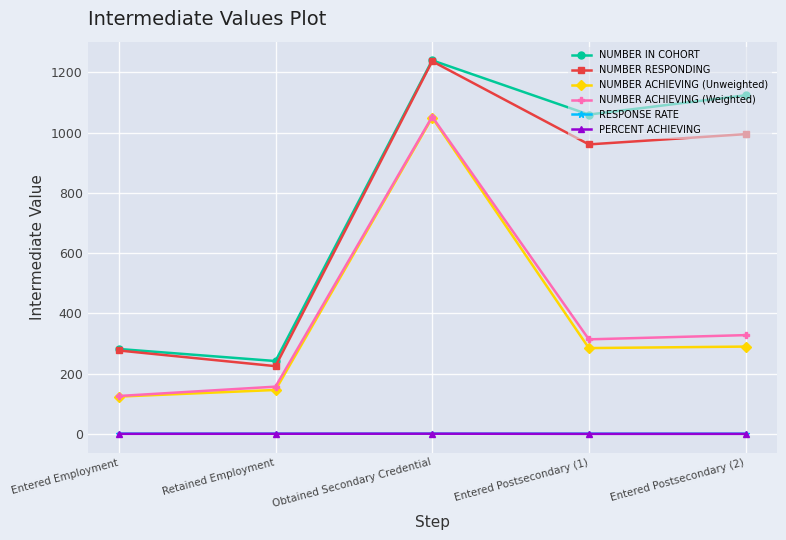

What are all the series names shown in the legend?

NUMBER IN COHORT, NUMBER RESPONDING, NUMBER ACHIEVING (Unweighted), NUMBER ACHIEVING (Weighted), RESPONSE RATE, PERCENT ACHIEVING